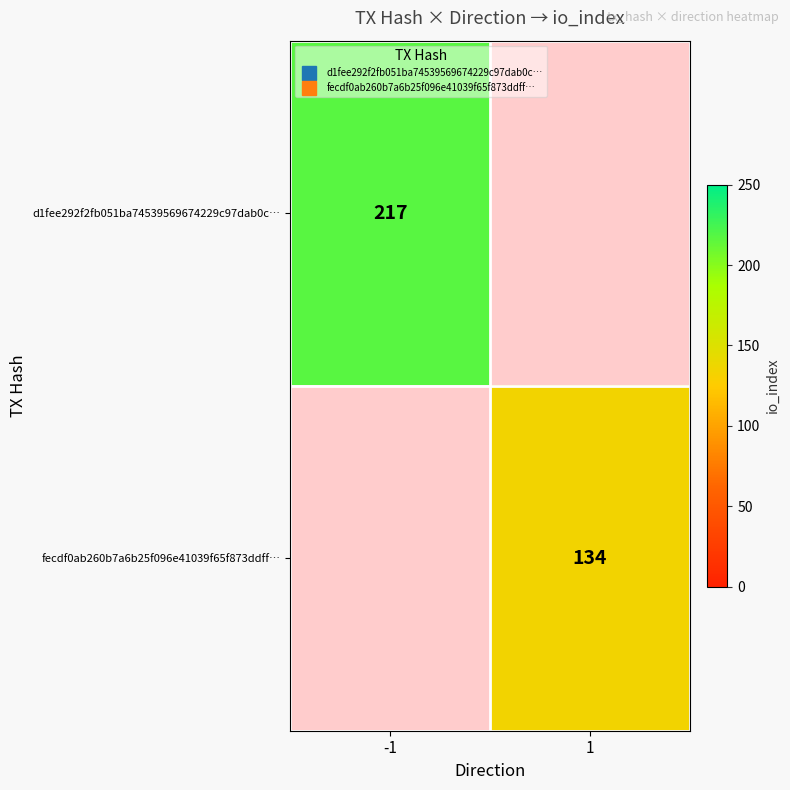

At which category does the chart reach its minimum across all series?

1